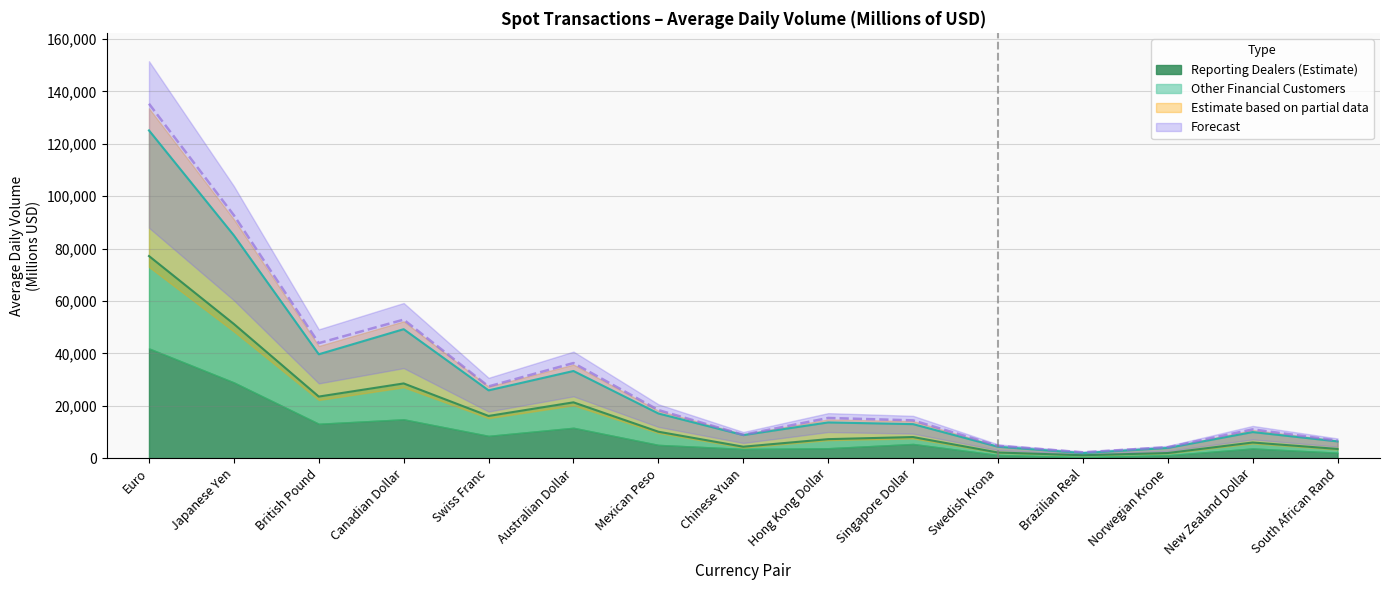

At which label does the data first exceed 8072?

Euro